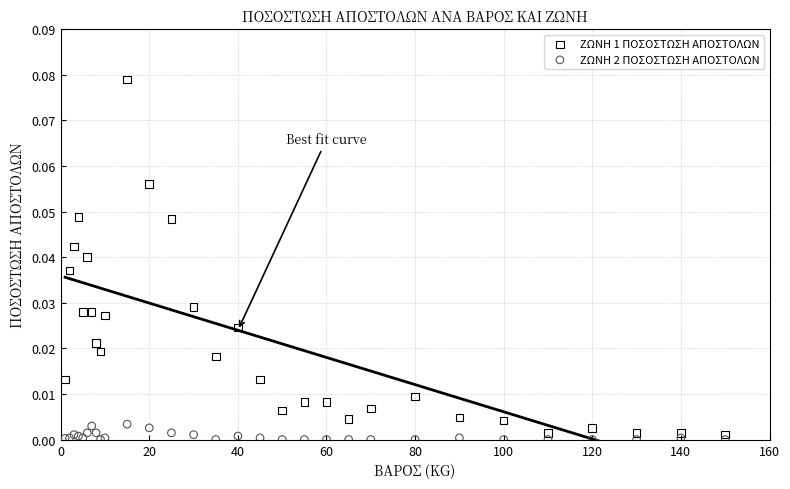

Which series contains the highest Y value?

ΖΩΝΗ 1 ΠΟΣΟΣΤΩΣΗ ΑΠΟΣΤΟΛΩΝ